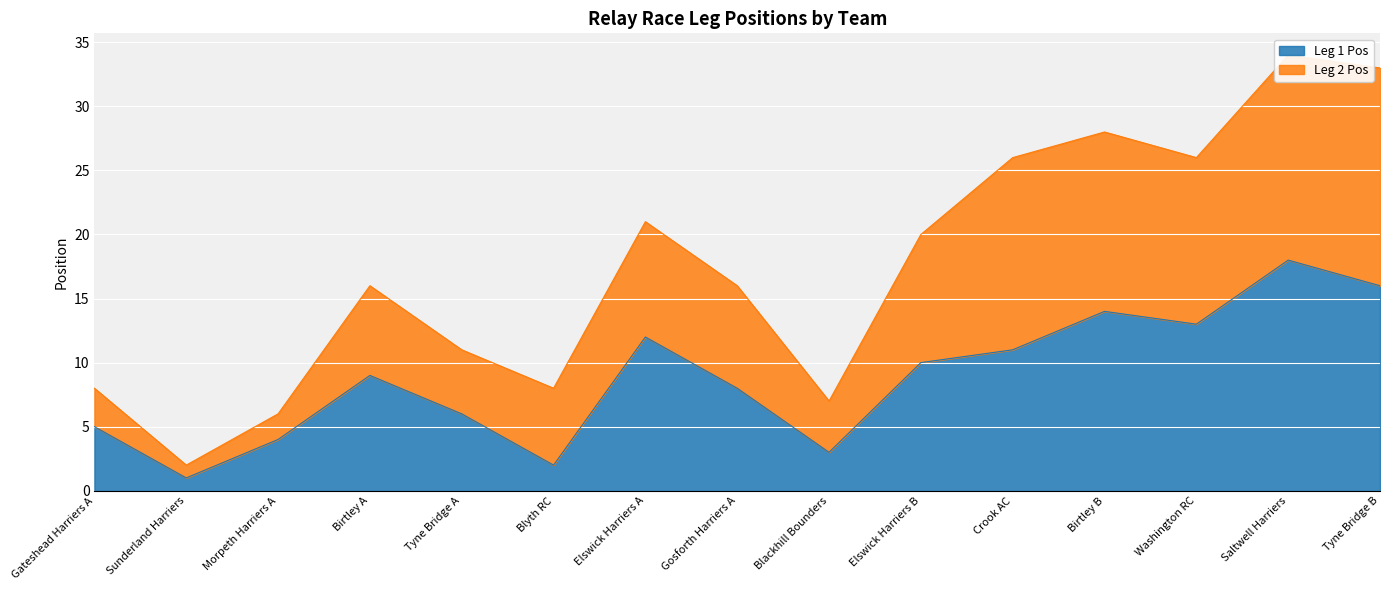

List the labels in order of Leg 1 Pos value, largest first.

Saltwell Harriers, Tyne Bridge B, Birtley B, Washington RC, Elswick Harriers A, Crook AC, Elswick Harriers B, Birtley A, Gosforth Harriers A, Tyne Bridge A, Gateshead Harriers A, Morpeth Harriers A, Blackhill Bounders, Blyth RC, Sunderland Harriers